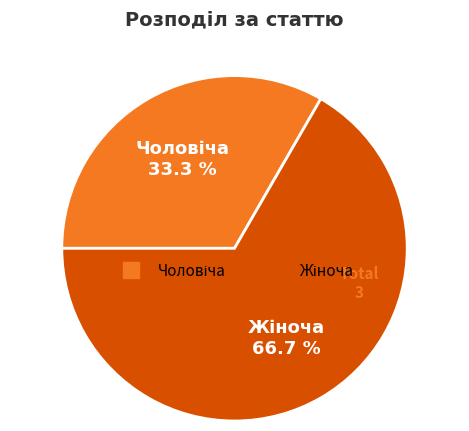

How many slices are in this pie chart?

2